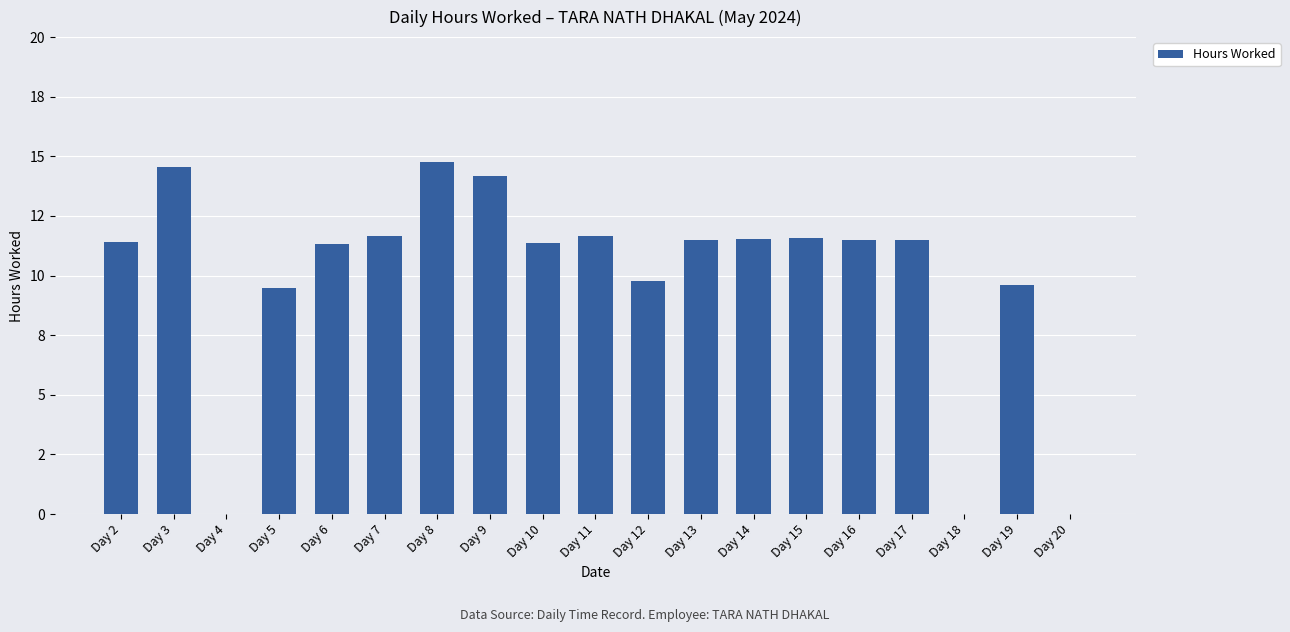

What is the change in value from Day 16 to Day 18?

-11.5